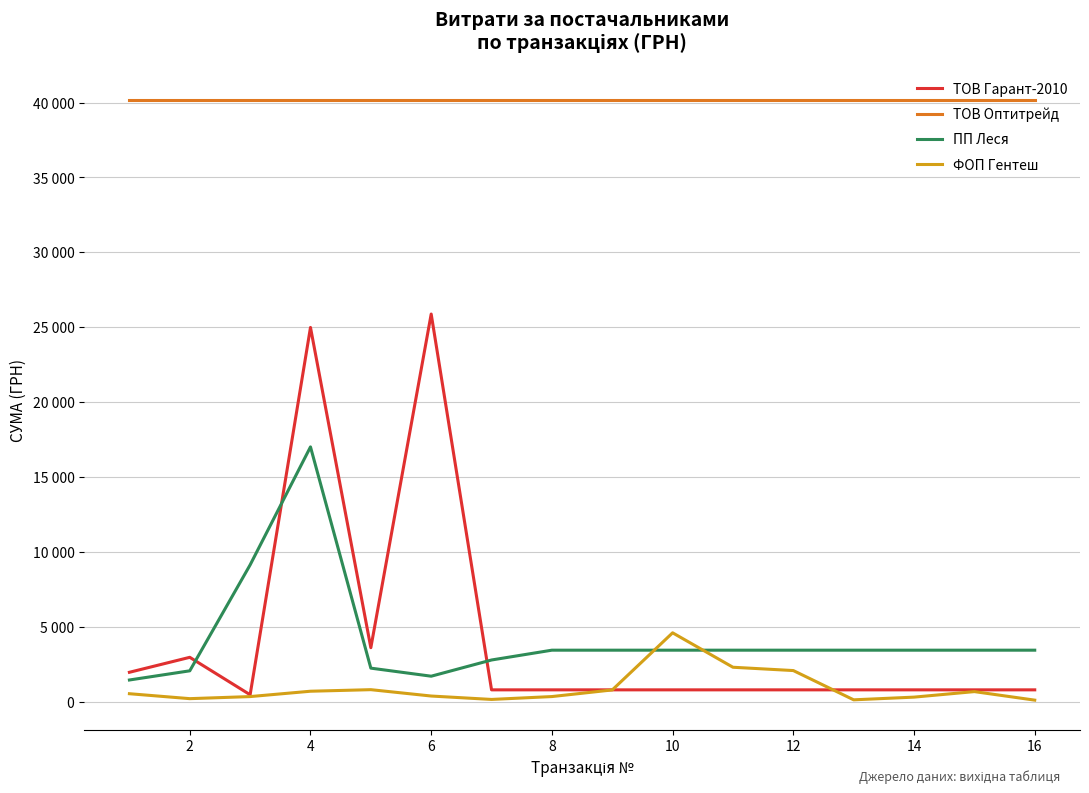

True or false: ТОВ Гарант-2010 and ТОВ Оптитрейд intersect in this chart.

False